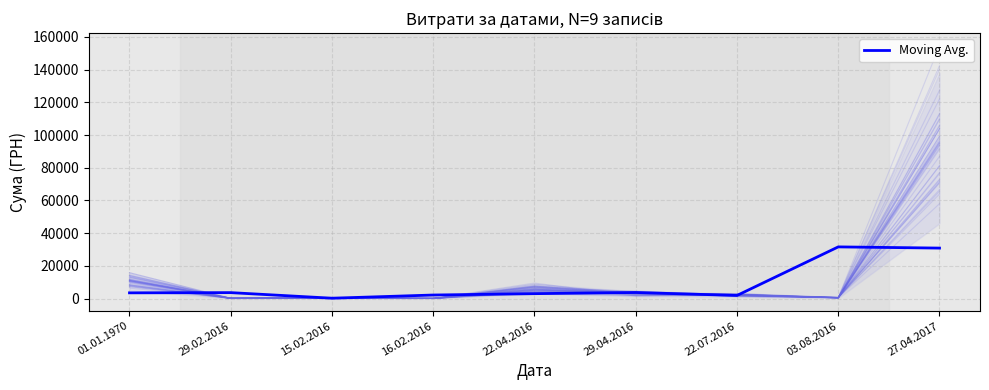

List the labels in order of value, smallest first.

15.02.2016, 22.07.2016, 16.02.2016, 22.04.2016, 01.01.1970, 29.02.2016, 29.04.2016, 27.04.2017, 03.08.2016